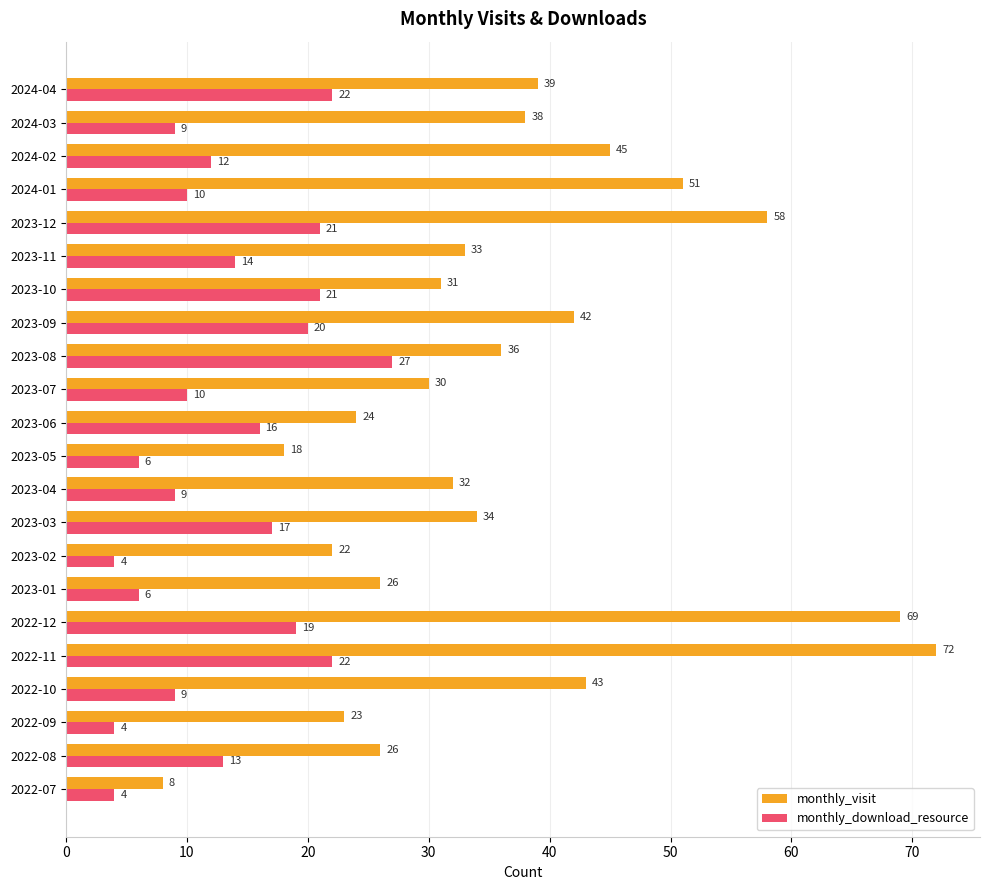

At which category does the chart reach its peak across all series?

2022-11